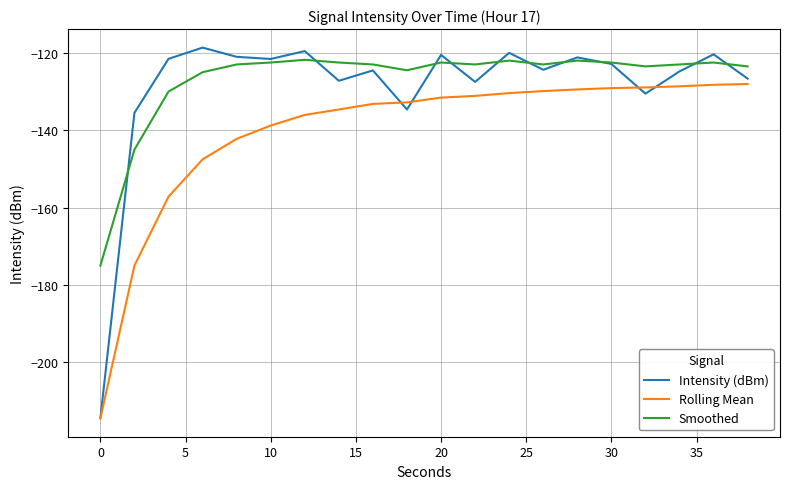

True or false: Rolling Mean and Smoothed intersect in this chart.

False